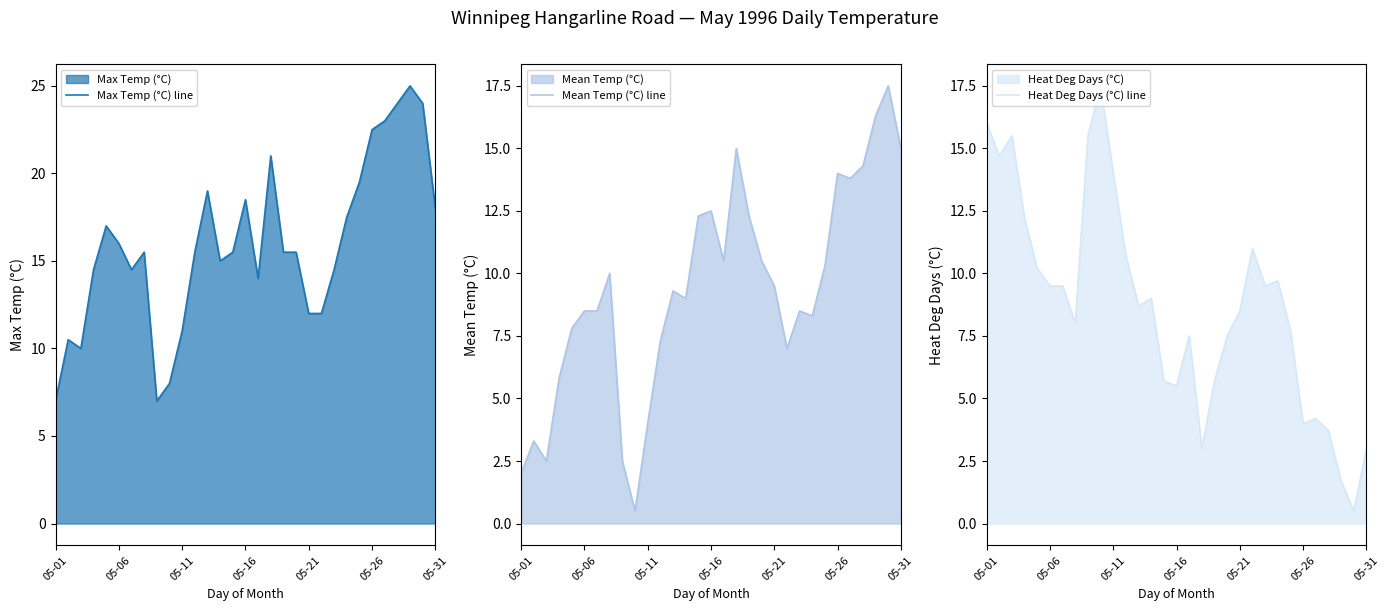

In Heat Deg Days (°C) line, how many points are lower than both neighbors (excluding endpoints)?

8